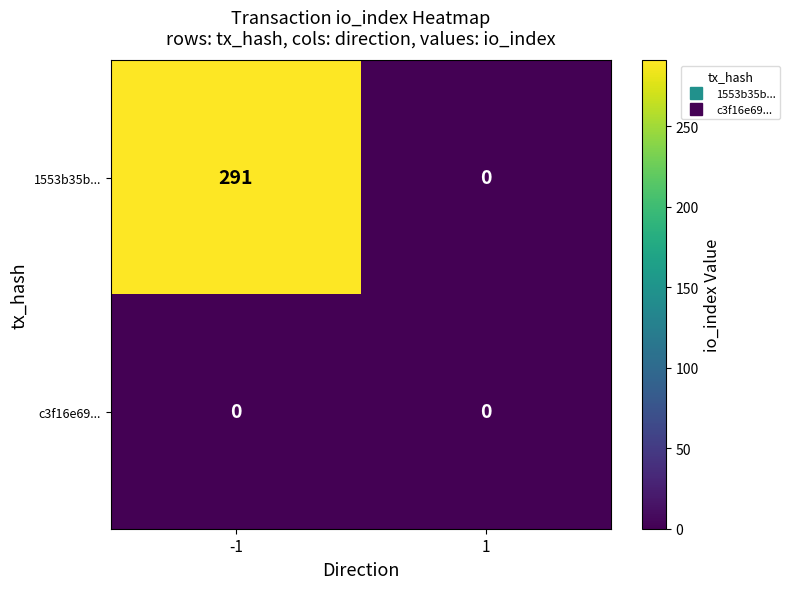

Reading left to right, what are all the values shown in this chart?

1553b35b...: 291	0
c3f16e69...: 0	0